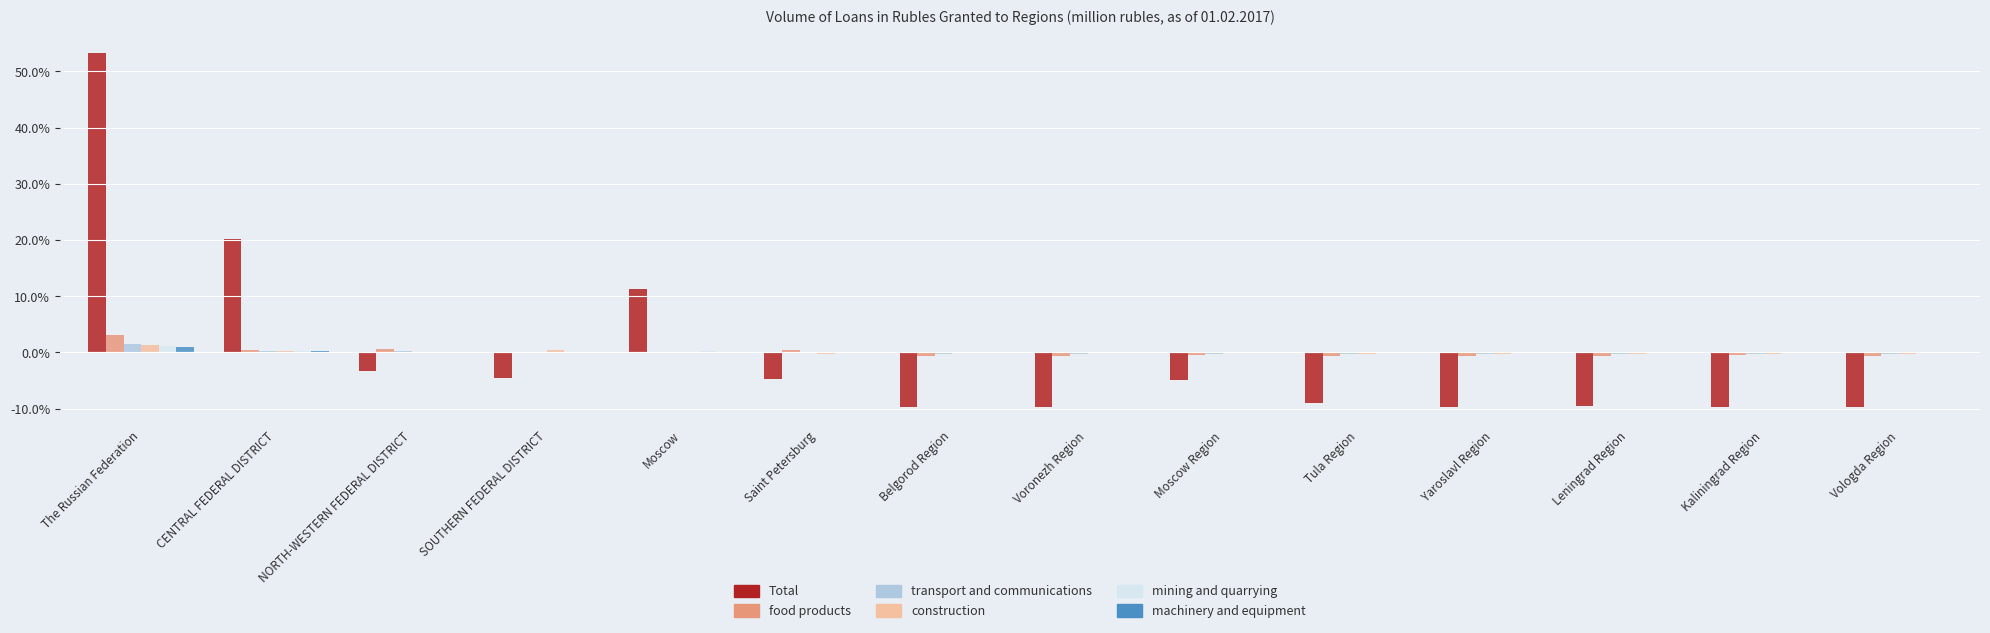

At which category is the sum across all series the highest?

The Russian Federation